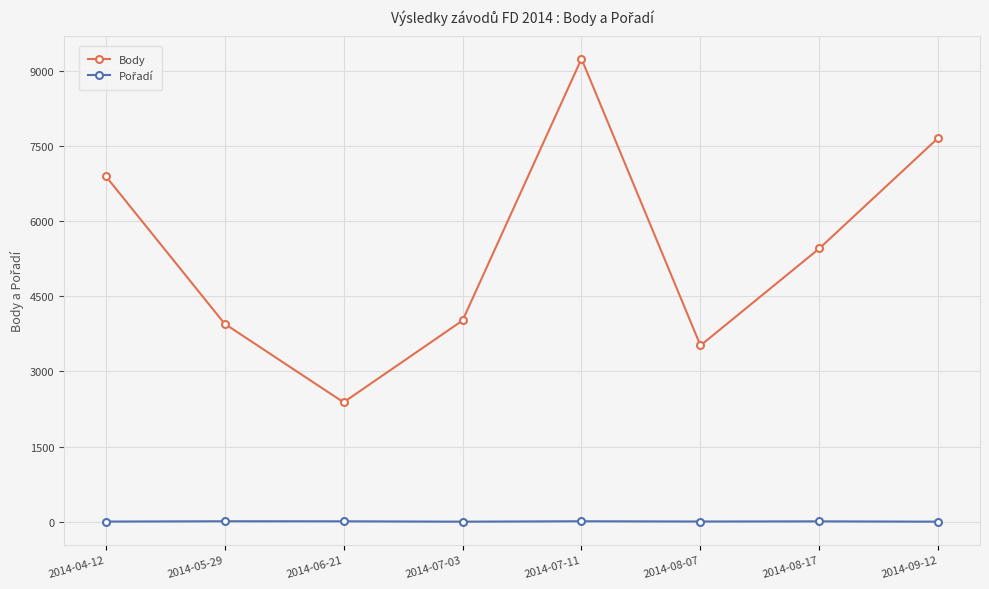

Which category has the highest value in the Body series?

2014-07-11